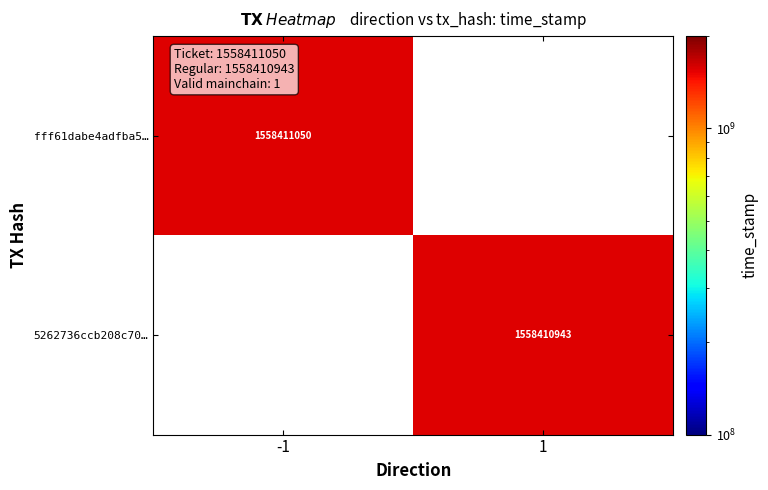

What is the total value across all series at -1?

1558411050